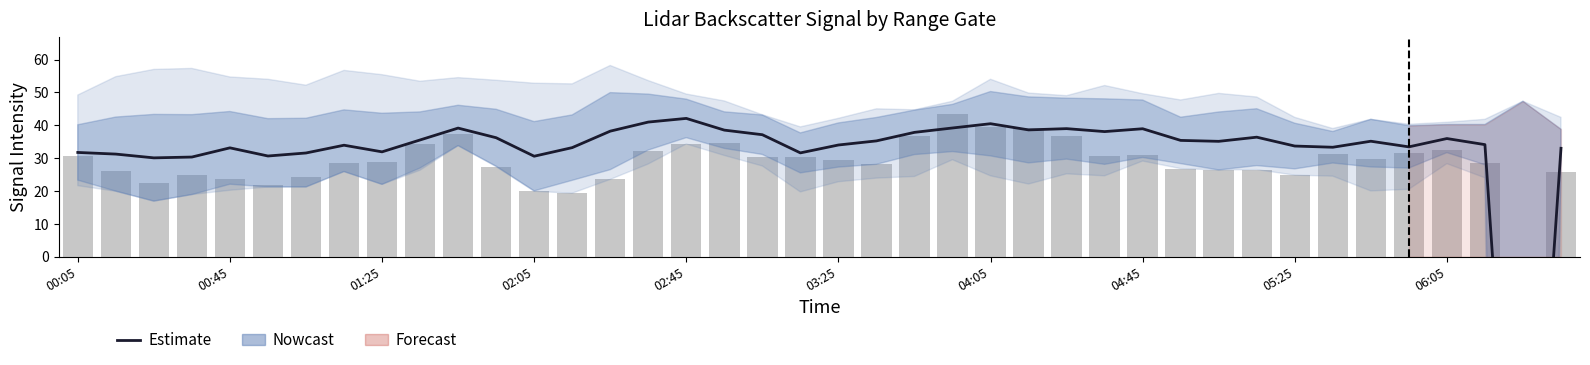

The value of Observed (2.925 GHz) at 26 is 19.7. True or false?

False